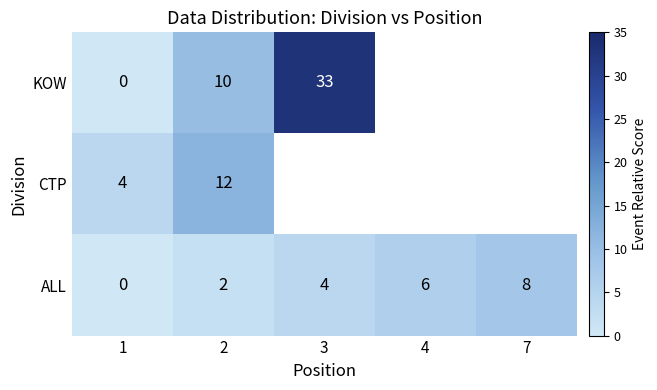

Between 1 and 2, which series saw the biggest shift?

KOW